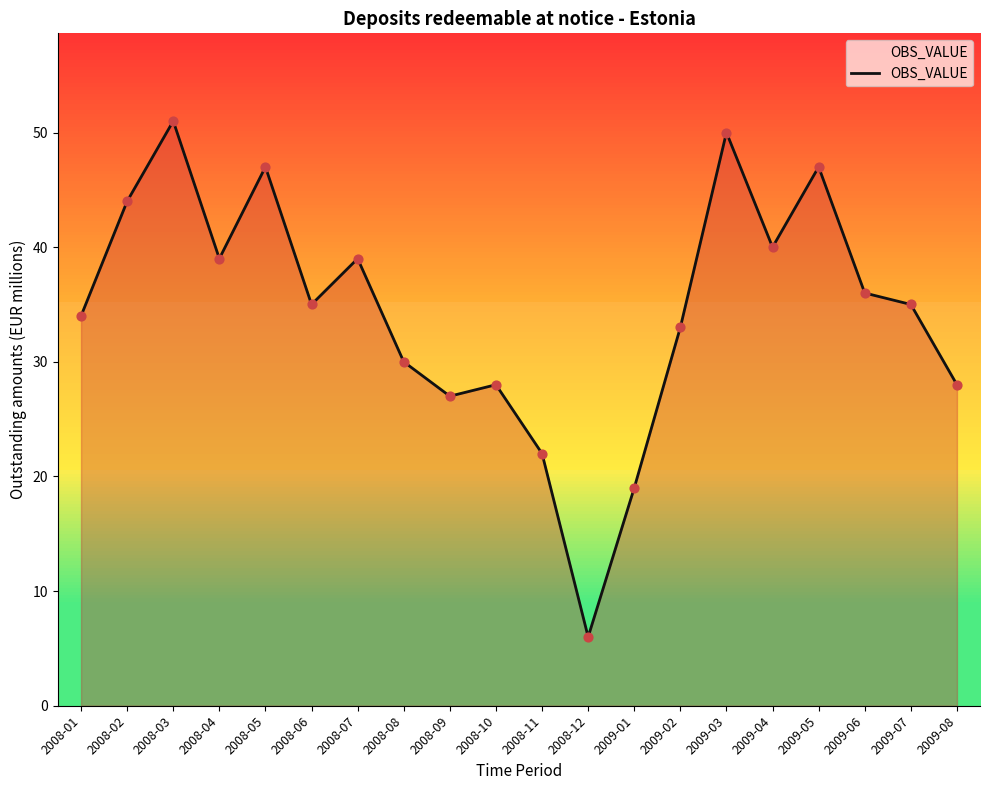

Between 2008-12 and 2008-06, which is larger?

2008-06